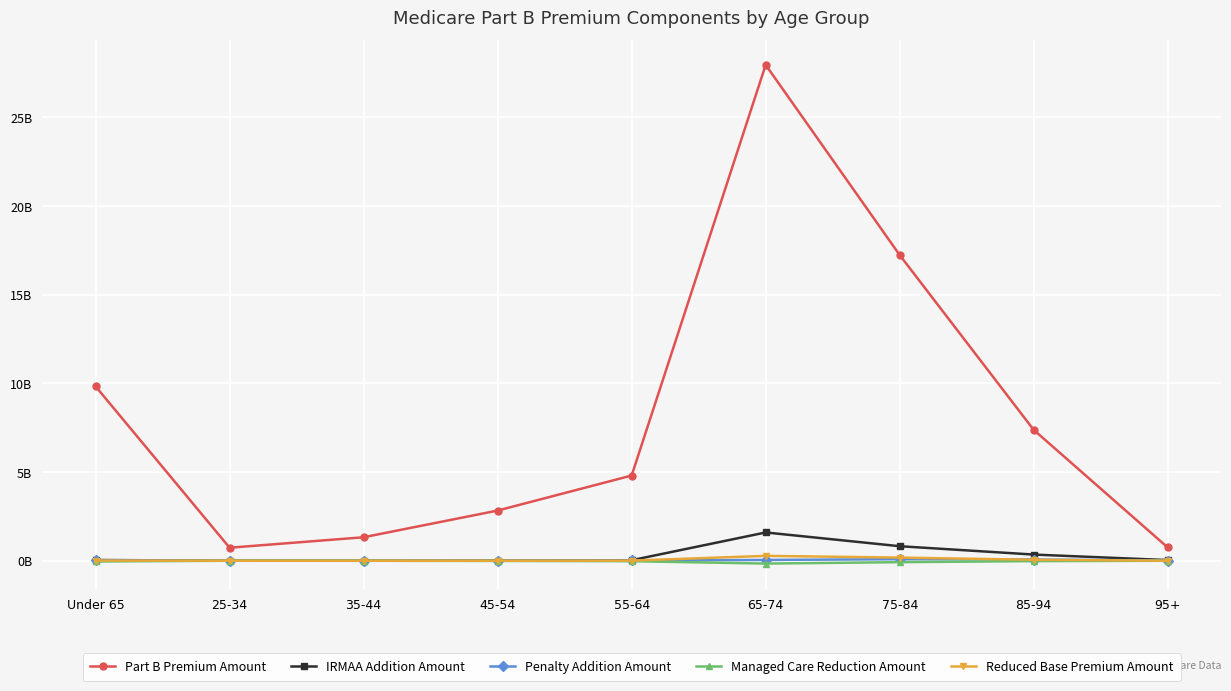

What are all the series names shown in the legend?

Part B Premium Amount, IRMAA Addition Amount, Penalty Addition Amount, Managed Care Reduction Amount, Reduced Base Premium Amount